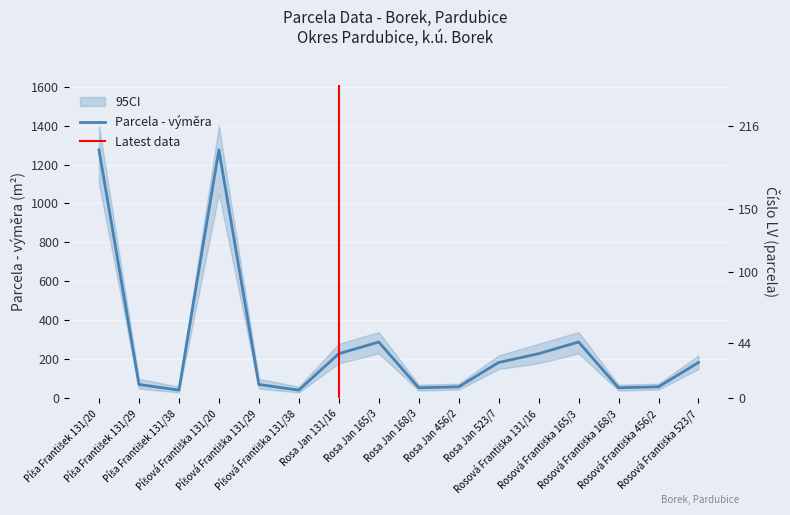

Count the number of categories in the chart.

16